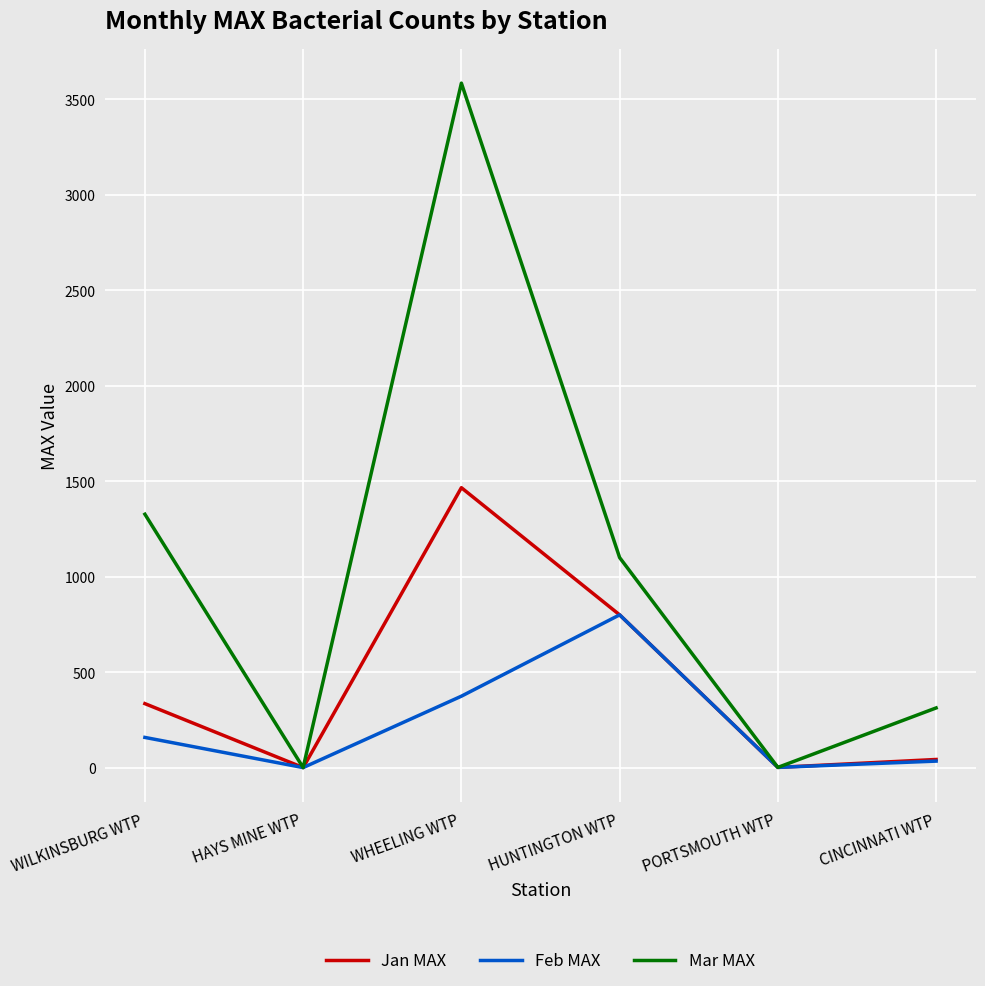

What is the average value of the Mar MAX series?

1054.2